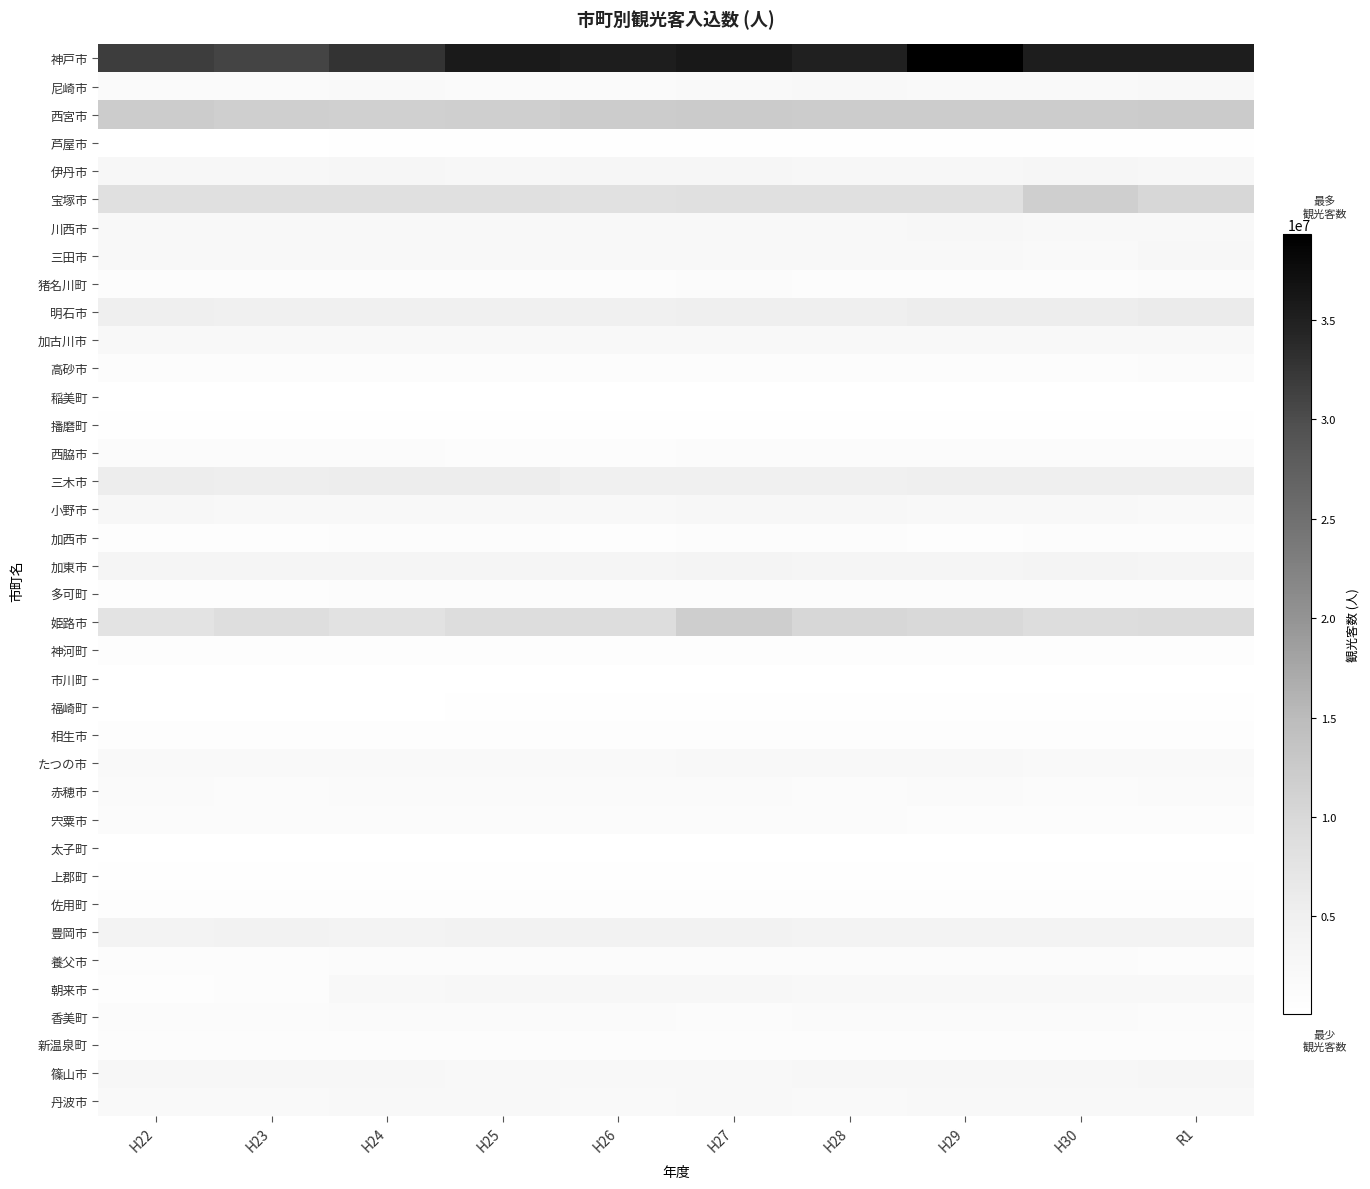

Which series has the widest spread of values?

神戸市